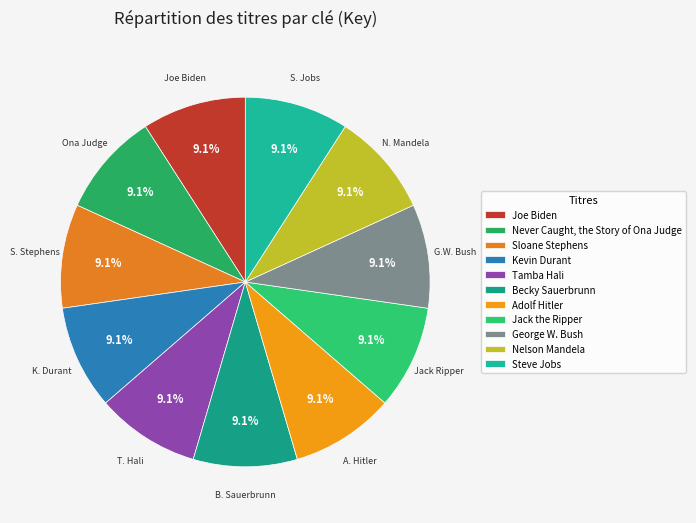

How many slices are in this pie chart?

11